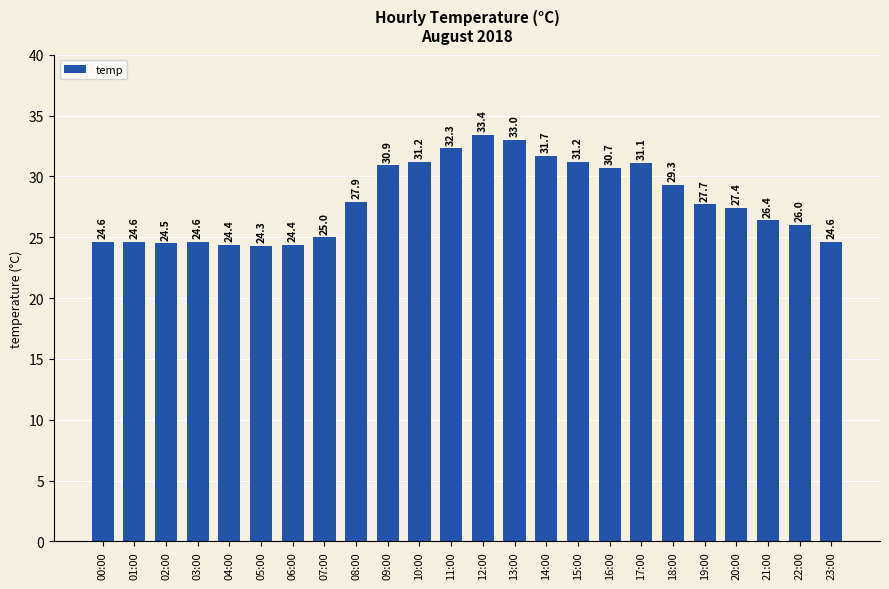

What is the approximate value at 00:00?

24.6